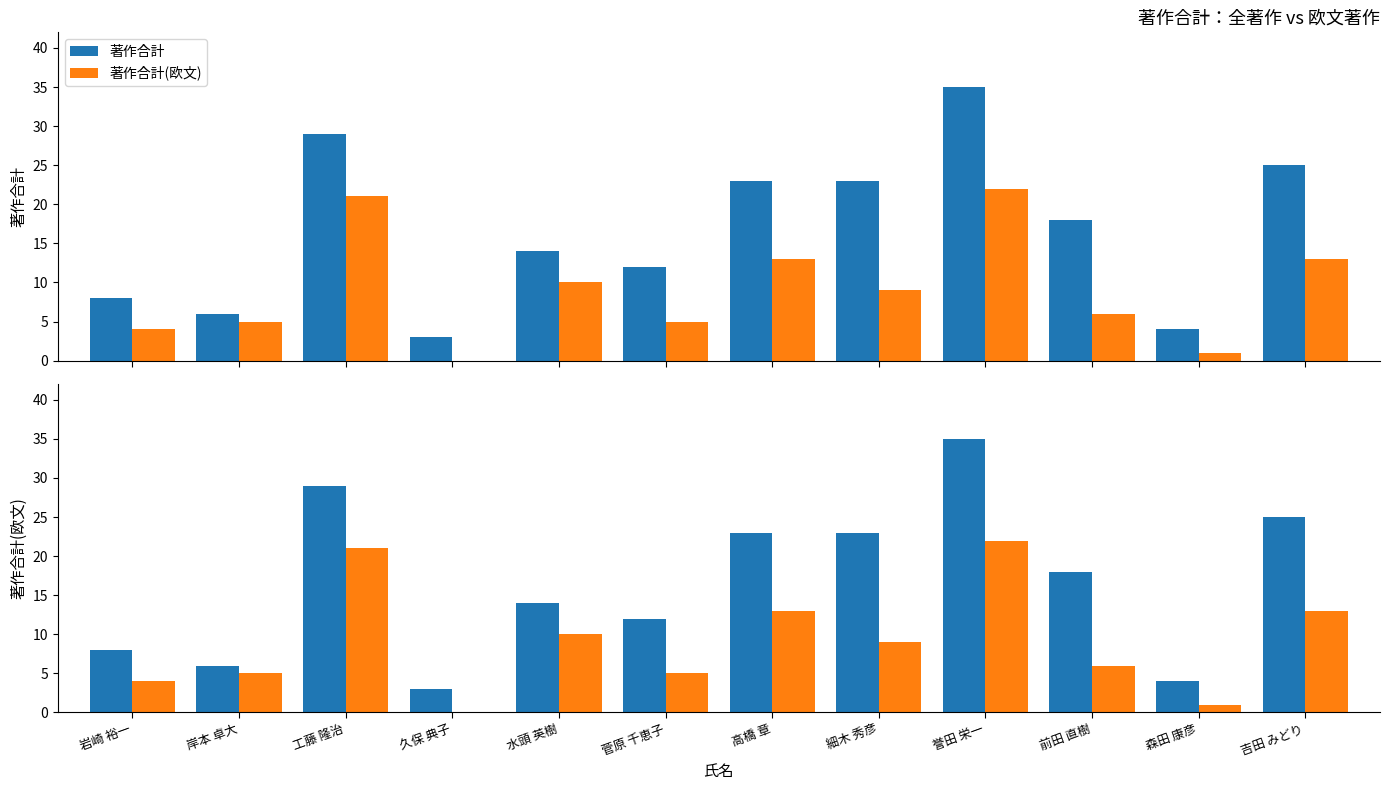

What is the total value across all series at 岸本 卓大?

11